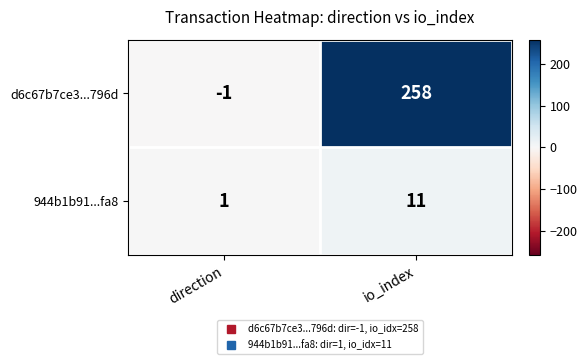

What is the difference between the highest and lowest values at direction?

2